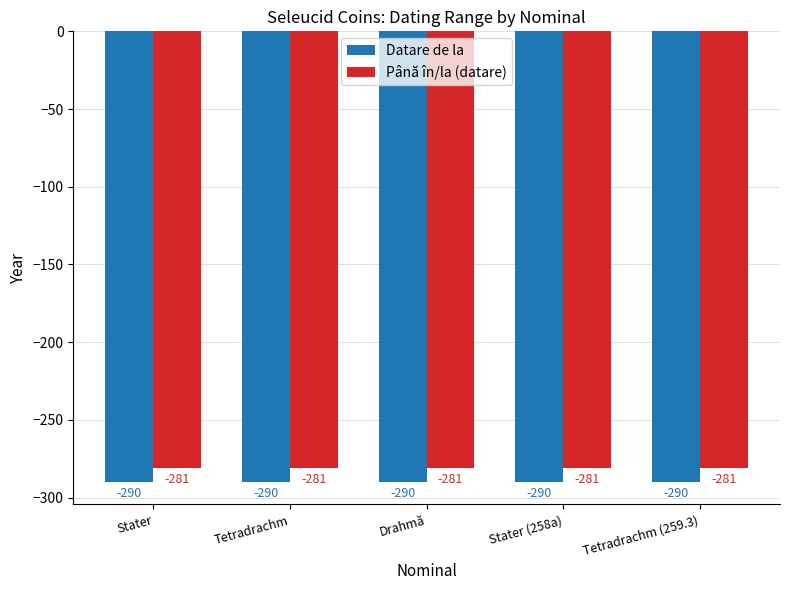

The value of Până în/la (datare) at Stater is -281. True or false?

True